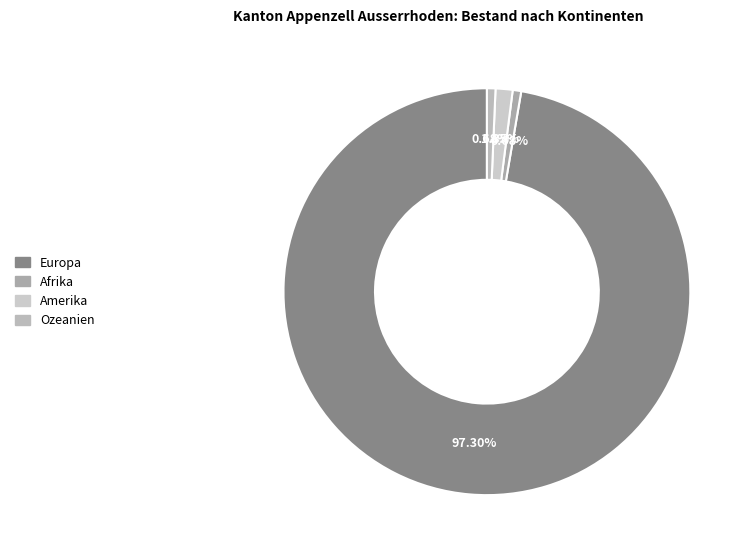

What percentage is NOT represented by Europa?

2.7%